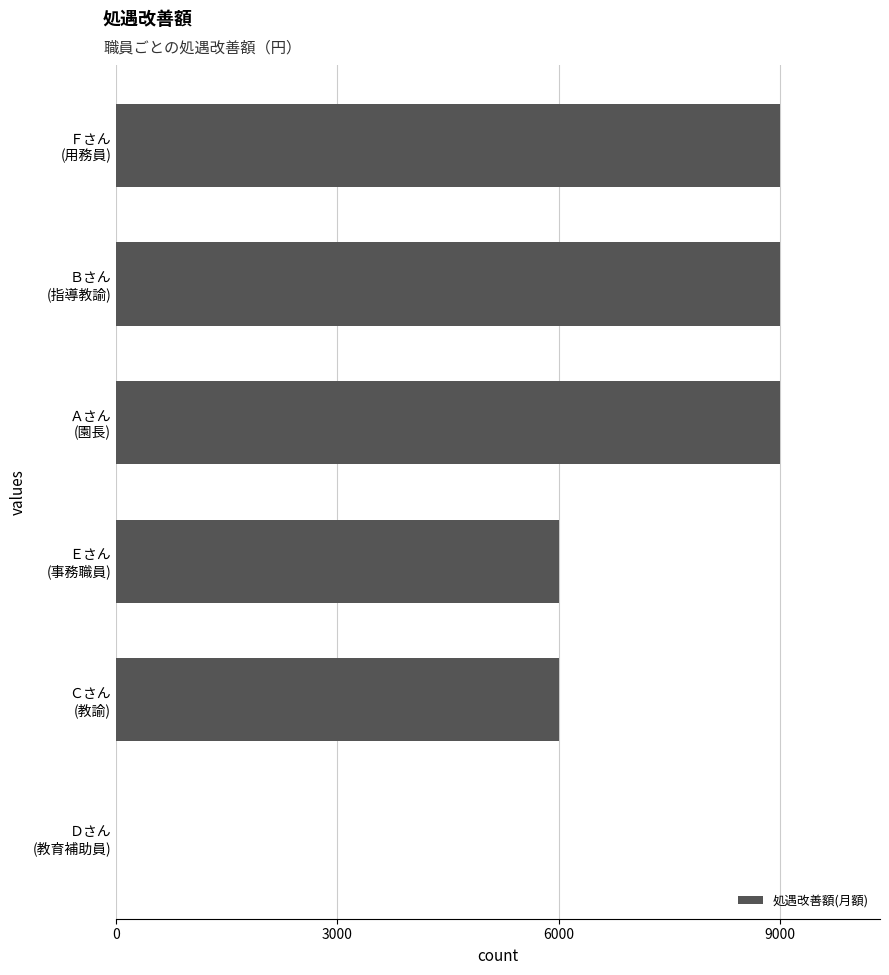

How many positive values are there?

5